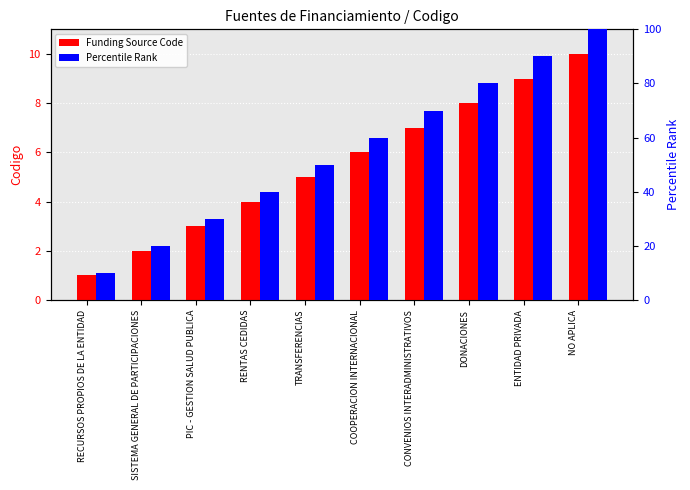

What is the total value across all series at TRANSFERENCIAS?

55